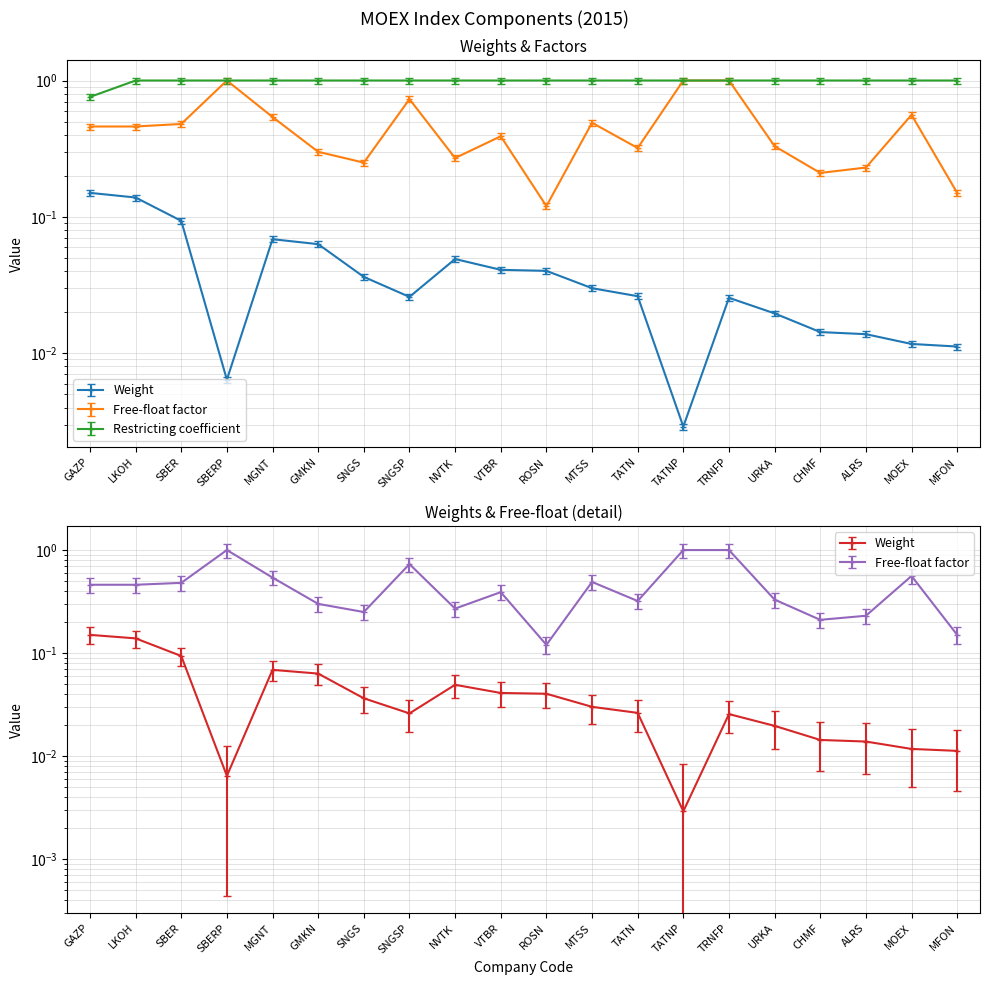

Between SBER and MFON, which series saw the biggest shift?

Free-float factor